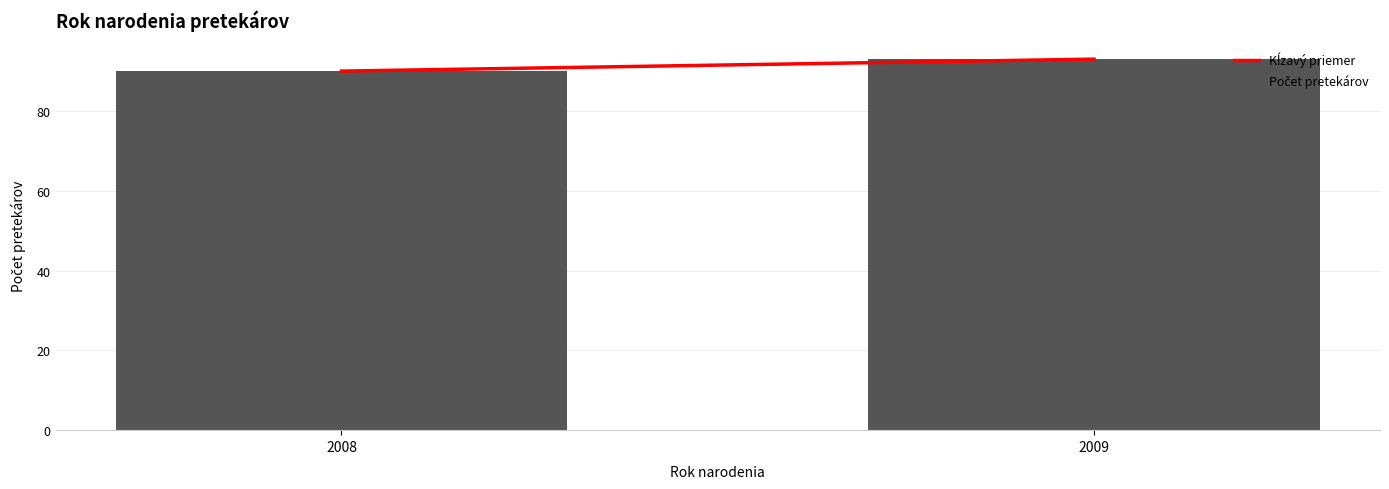

Reading right to left, extract all data points from this chart.

2009=93	2008=90